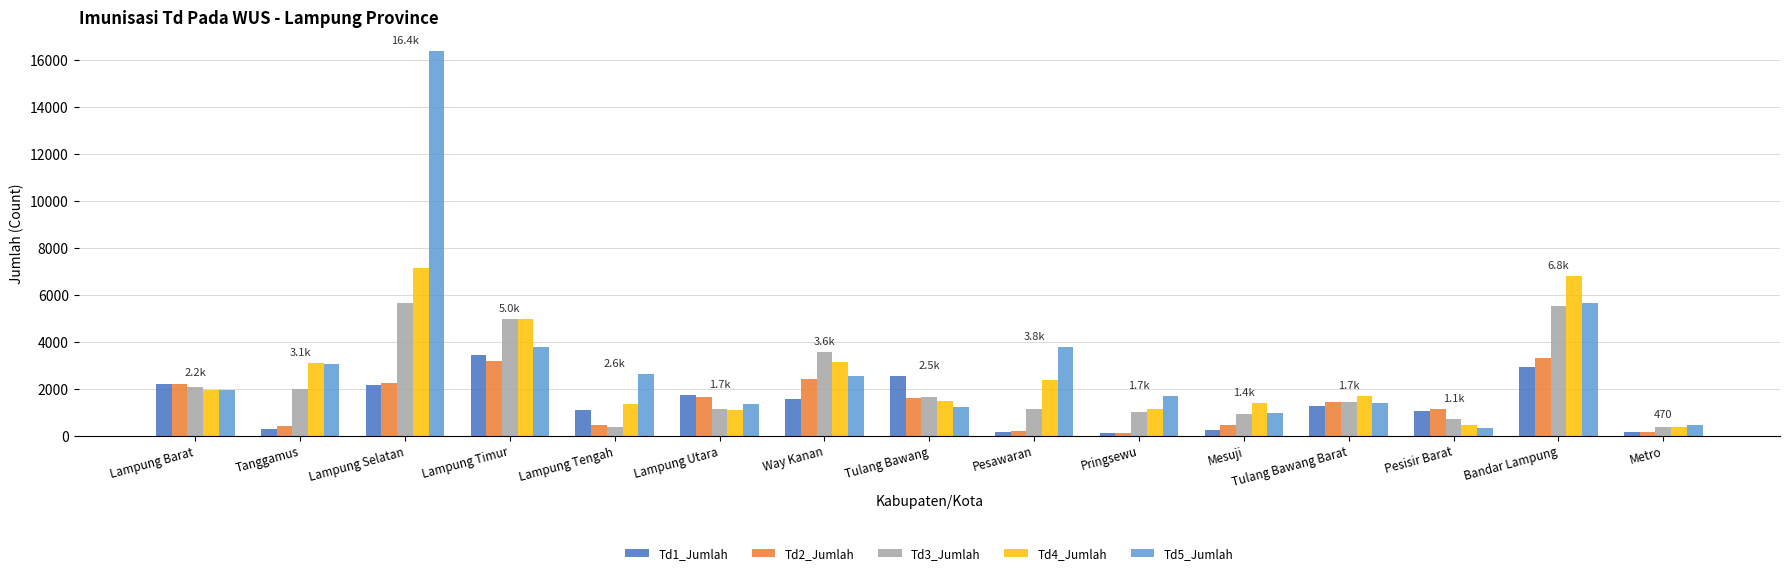

What is the sum of all Td1_Jumlah values?

20925